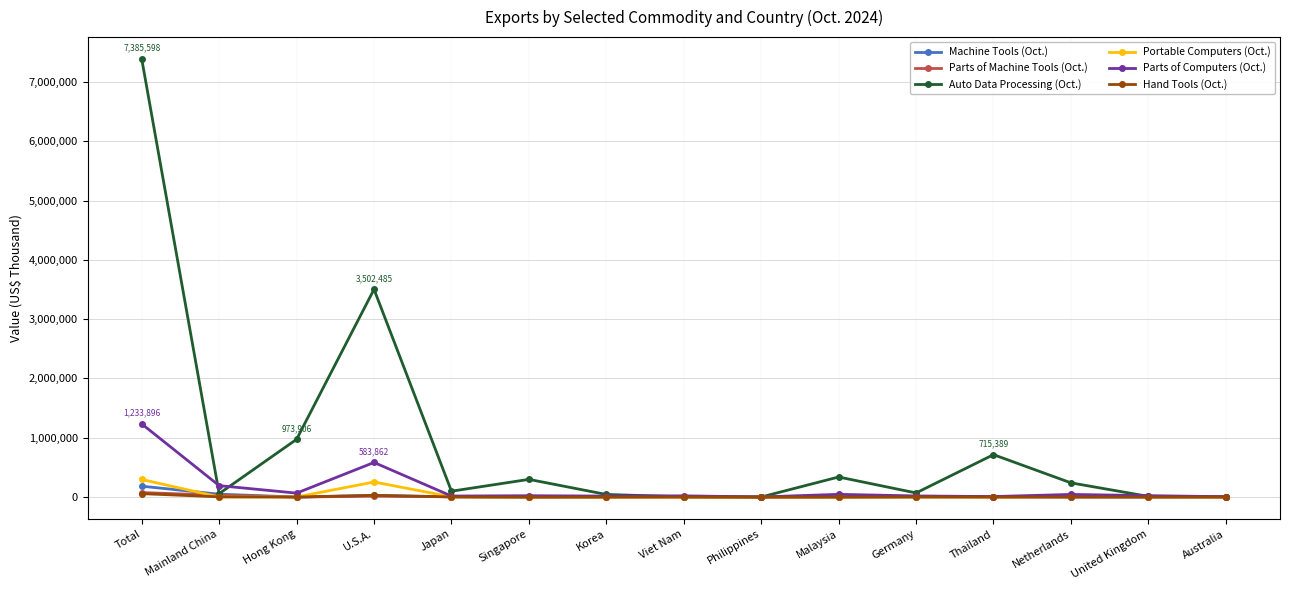

What is the lowest value of the Parts of Computers (Oct.) series?

2354